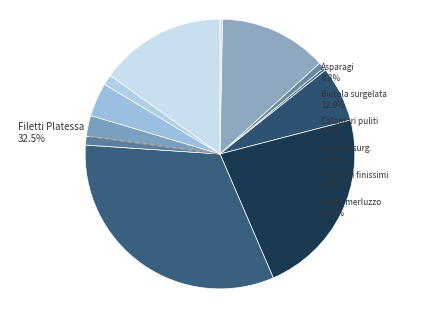

The Bietola surgelata slice represents 26% of the pie. True or false?

False